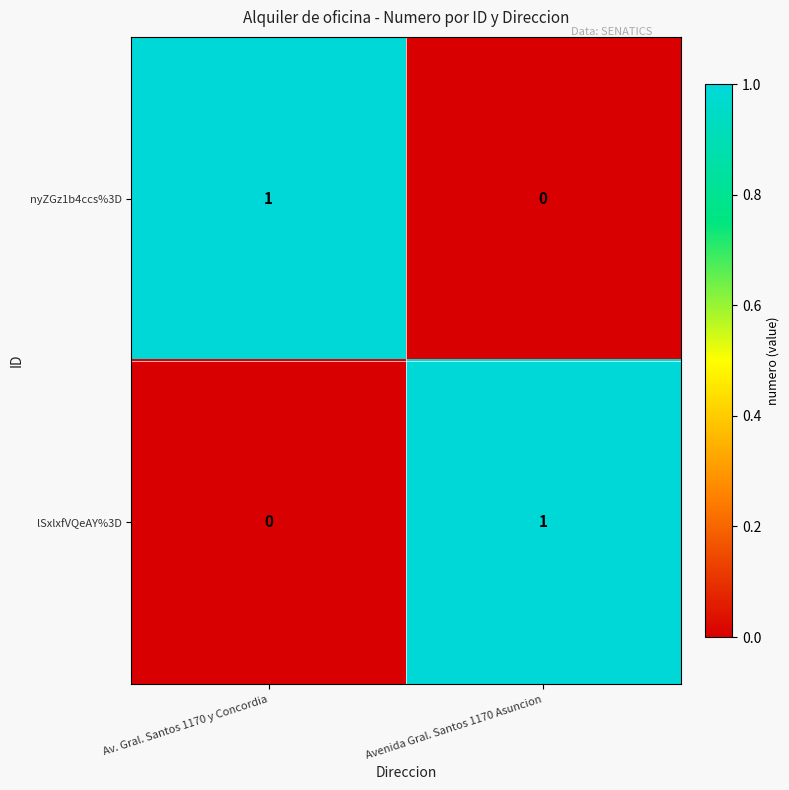

The value of nyZGz1b4ccs%3D at Avenida Gral. Santos 1170 Asuncion is 0. True or false?

True